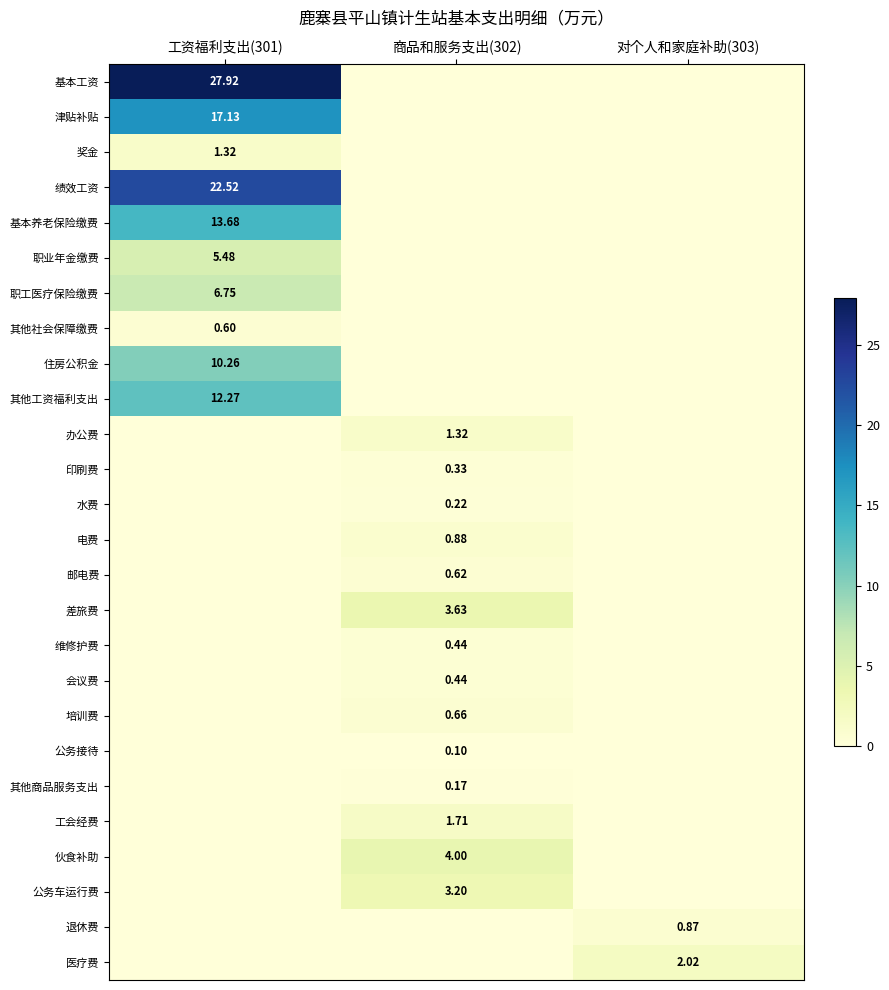

At which category does the chart reach its peak across all series?

工资福利支出(301)